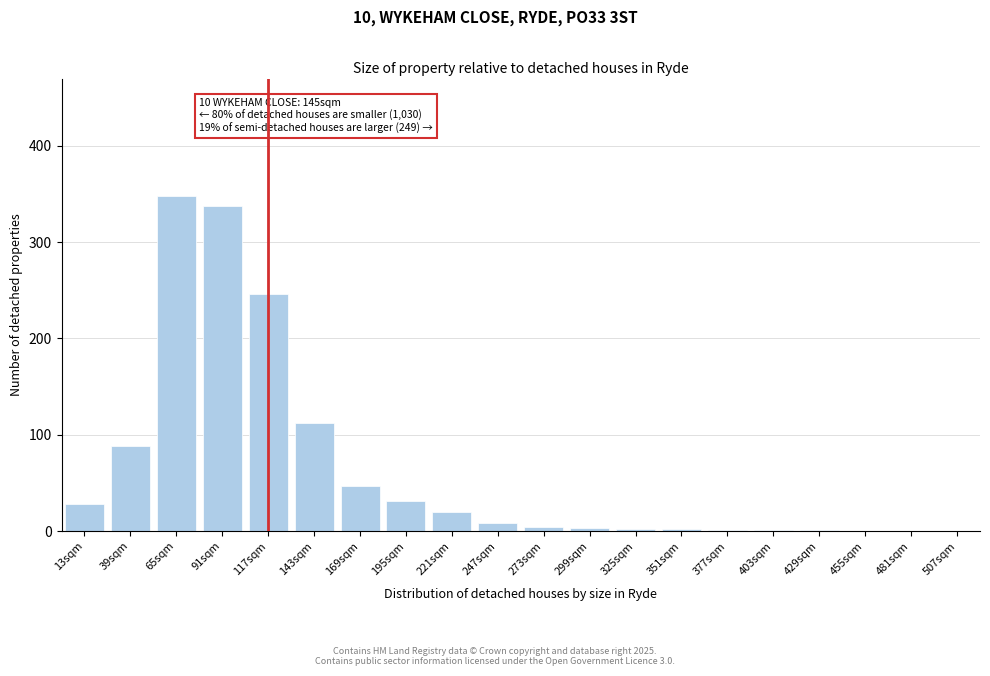

What is the change in value from 143sqm to 221sqm?

-92